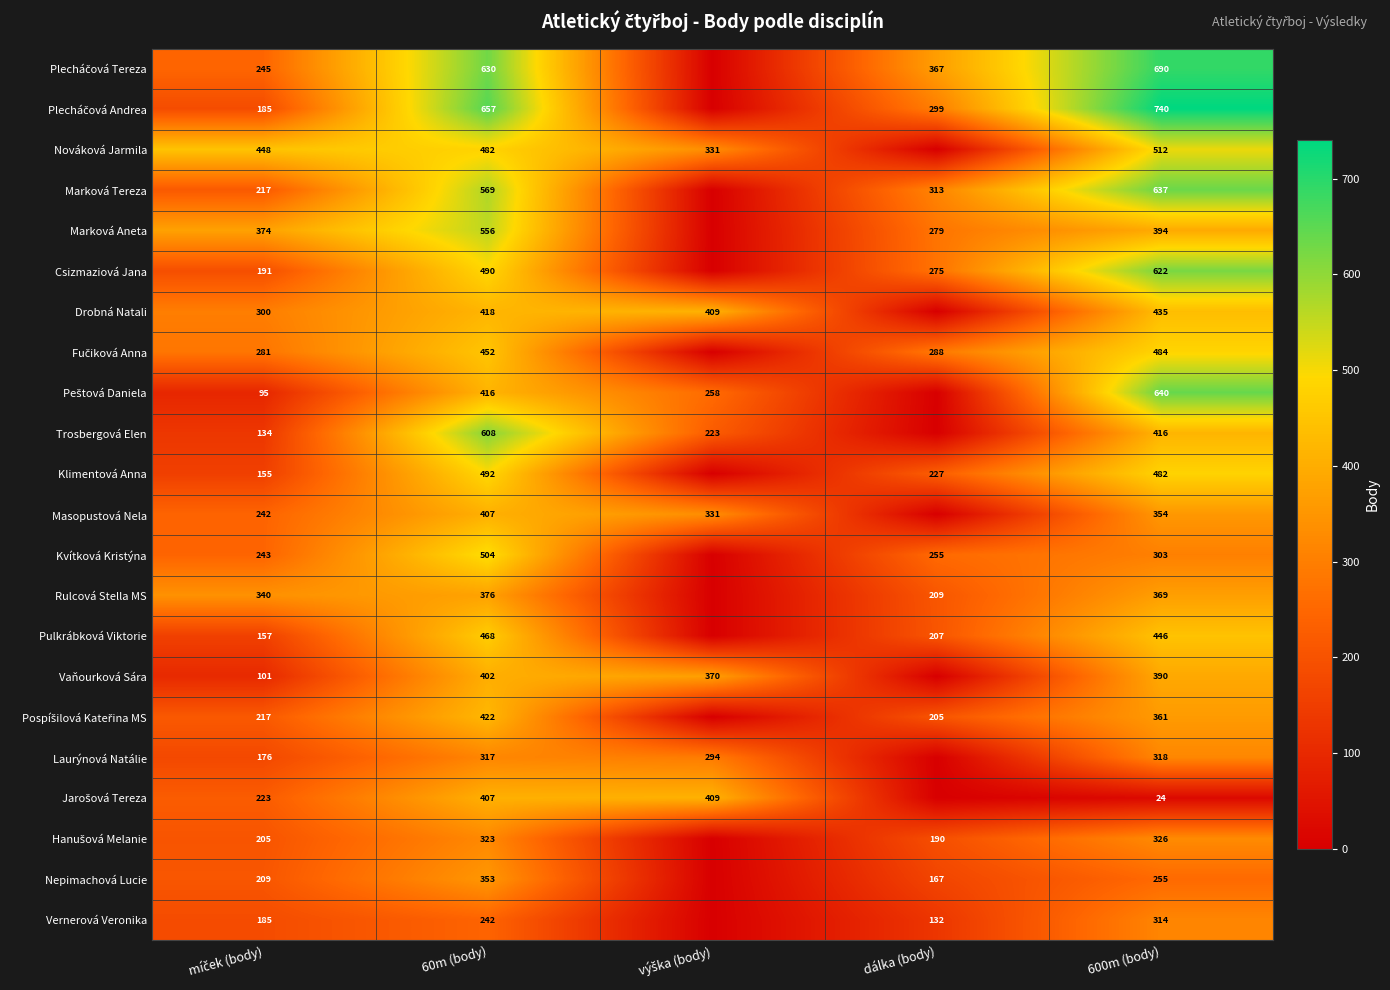

What is the total value across all series at 60m (body)?

9991